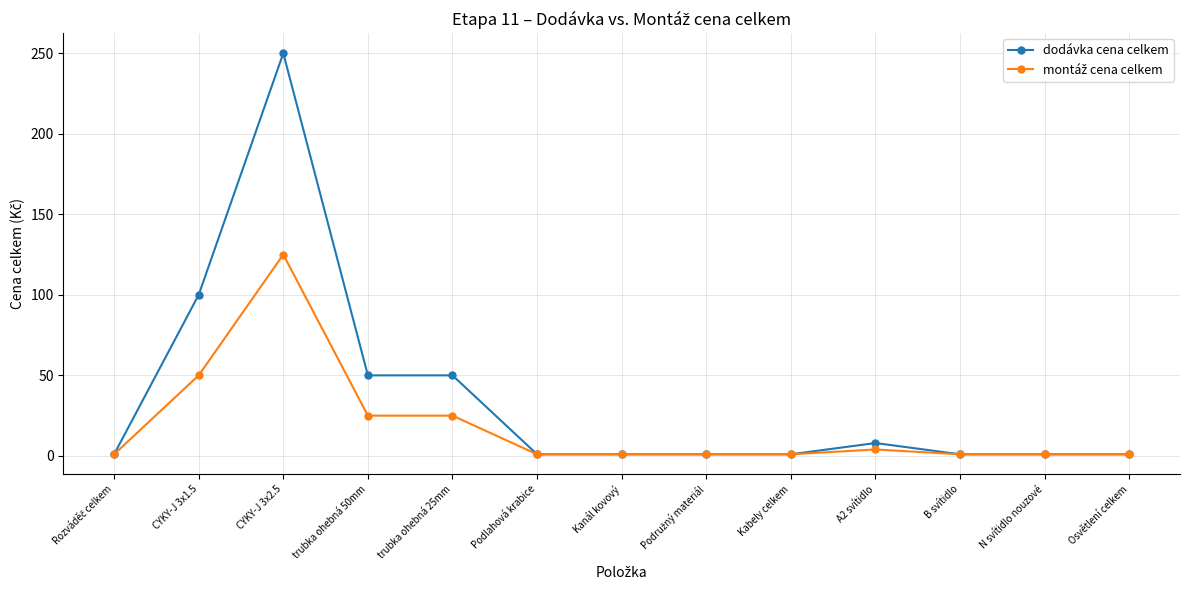

What position from the left is Osvětlení celkem?

13